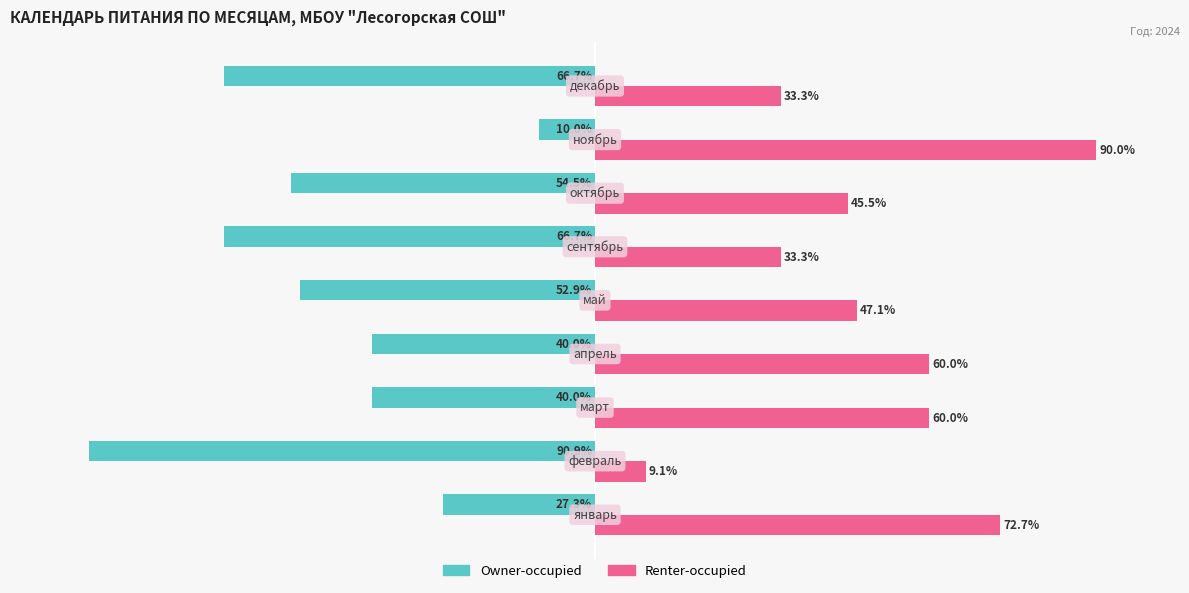

Rank the series by their average value, from lowest to highest.

Owner-occupied, Renter-occupied